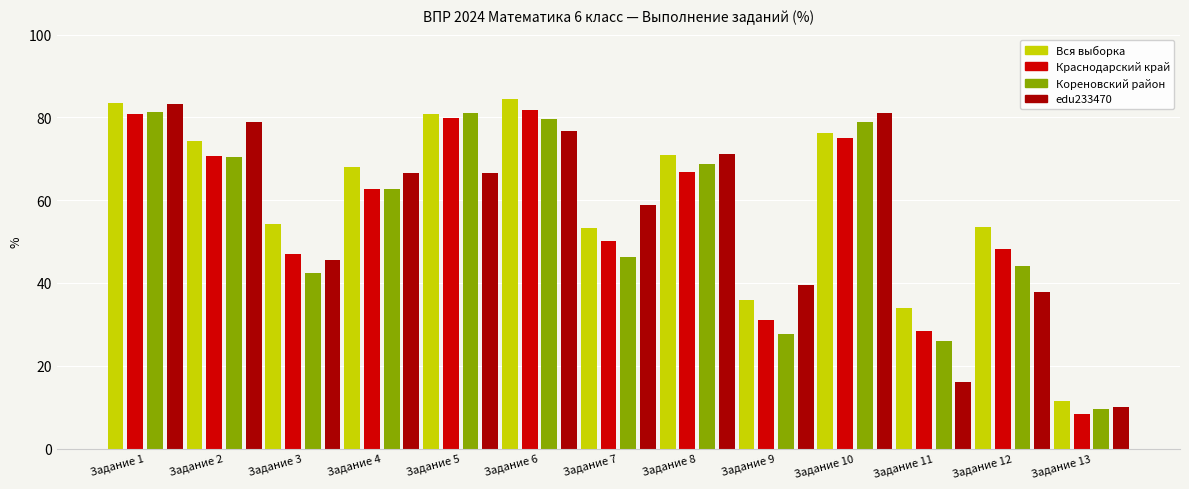

Is it true that Краснодарский край equals 81.8 at Задание 6?

True